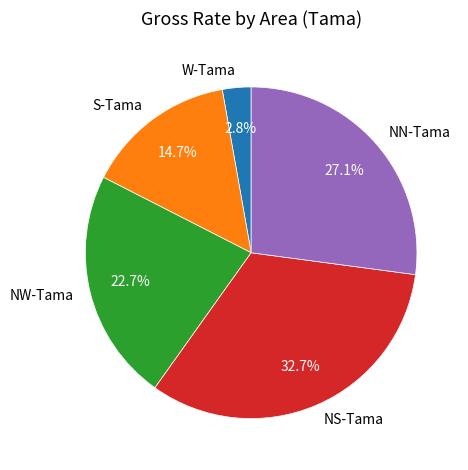

What is the total percentage of S-Tama and W-Tama?

17.5%